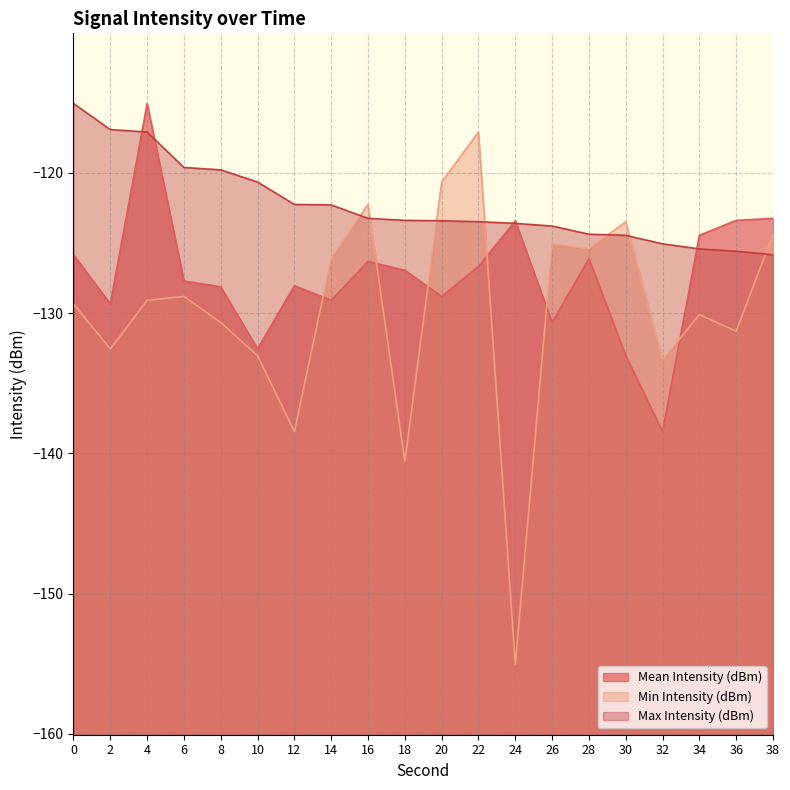

What is the average value of the Min Intensity (dBm) series?

-129.8